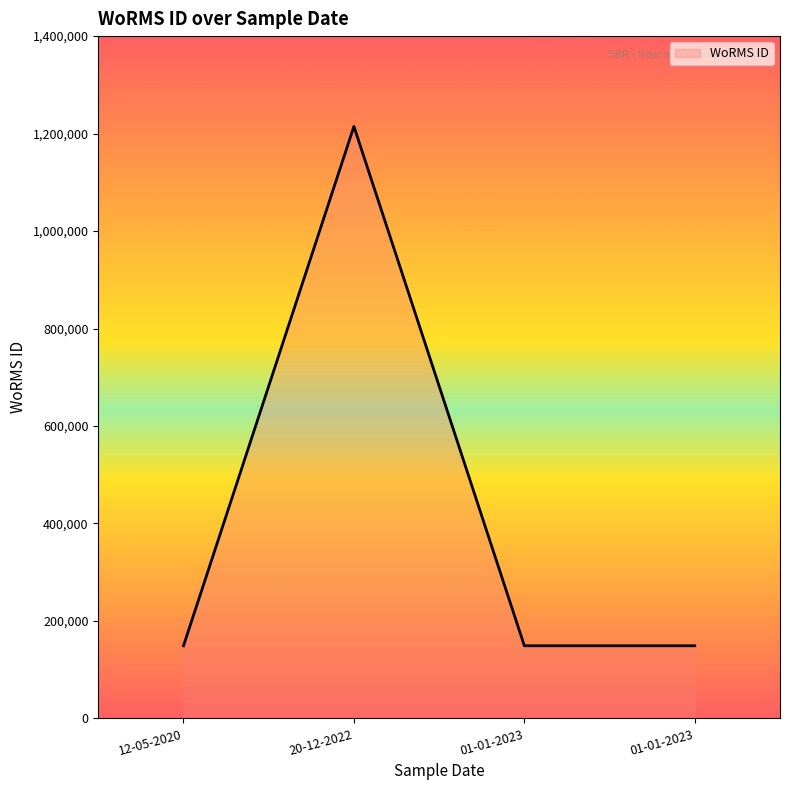

What is the maximum value shown in the chart?

1214732